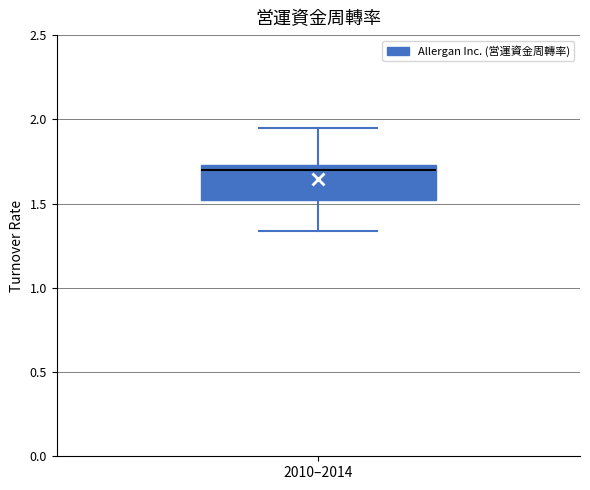

Where does the median line of the box for 2010–2014 sit on the y-axis? The values are not printed on the chart, so give them approximately, as read against the axis.

1.70